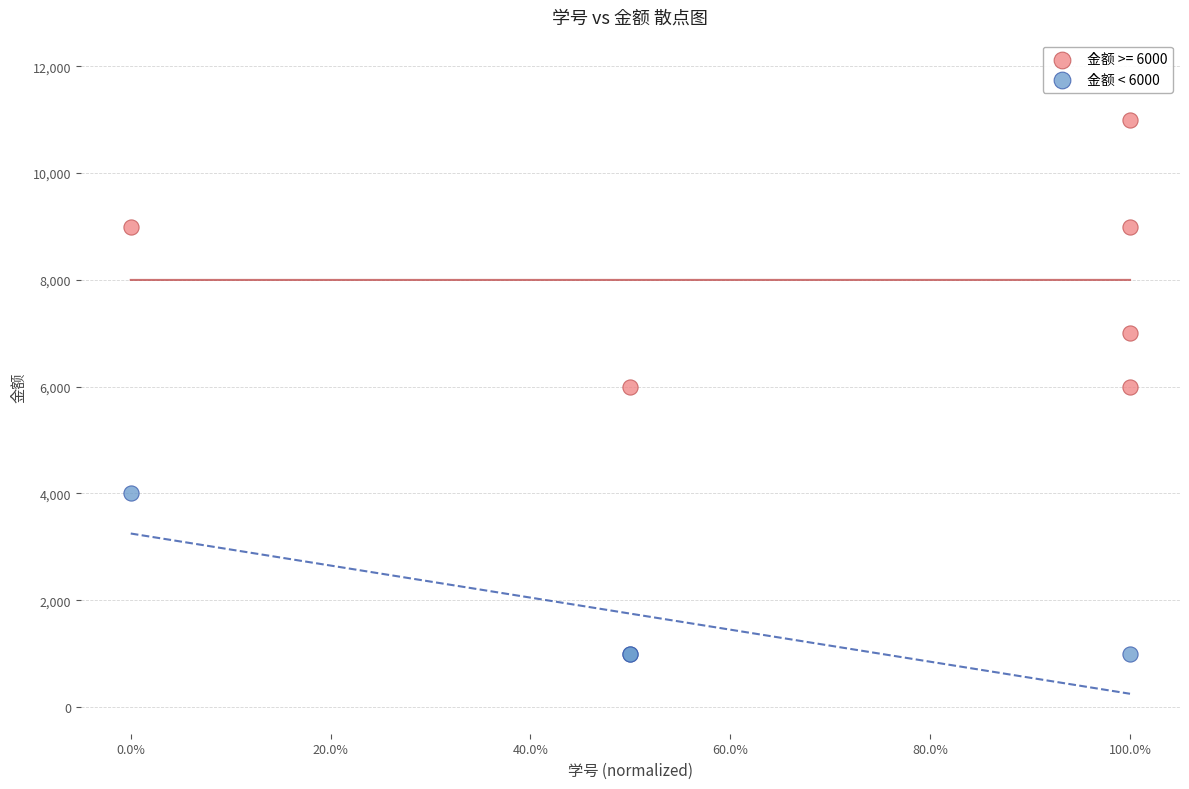

Which series has the largest Y range (max minus min)?

金额 >= 6000